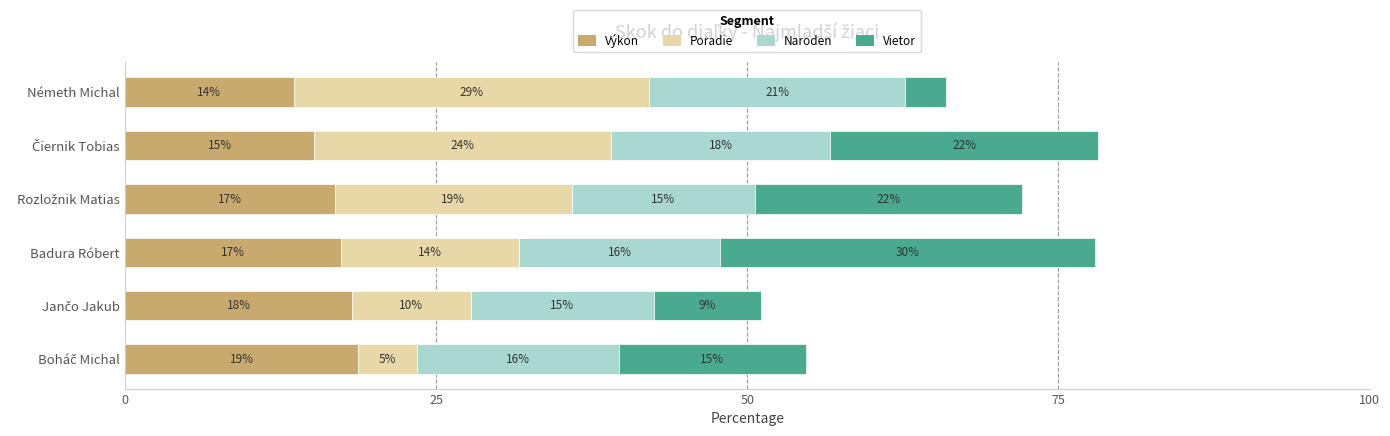

Reading right to left, extract all data points from this chart.

Výkon: 13.6	15.2	16.8	17.4	18.3	18.7
Poradie: 28.6	23.8	19.0	14.3	9.5	4.8
Naroden: 20.6	17.6	14.7	16.2	14.7	16.2
Vietor: 3.2	21.5	21.5	30.1	8.6	15.1